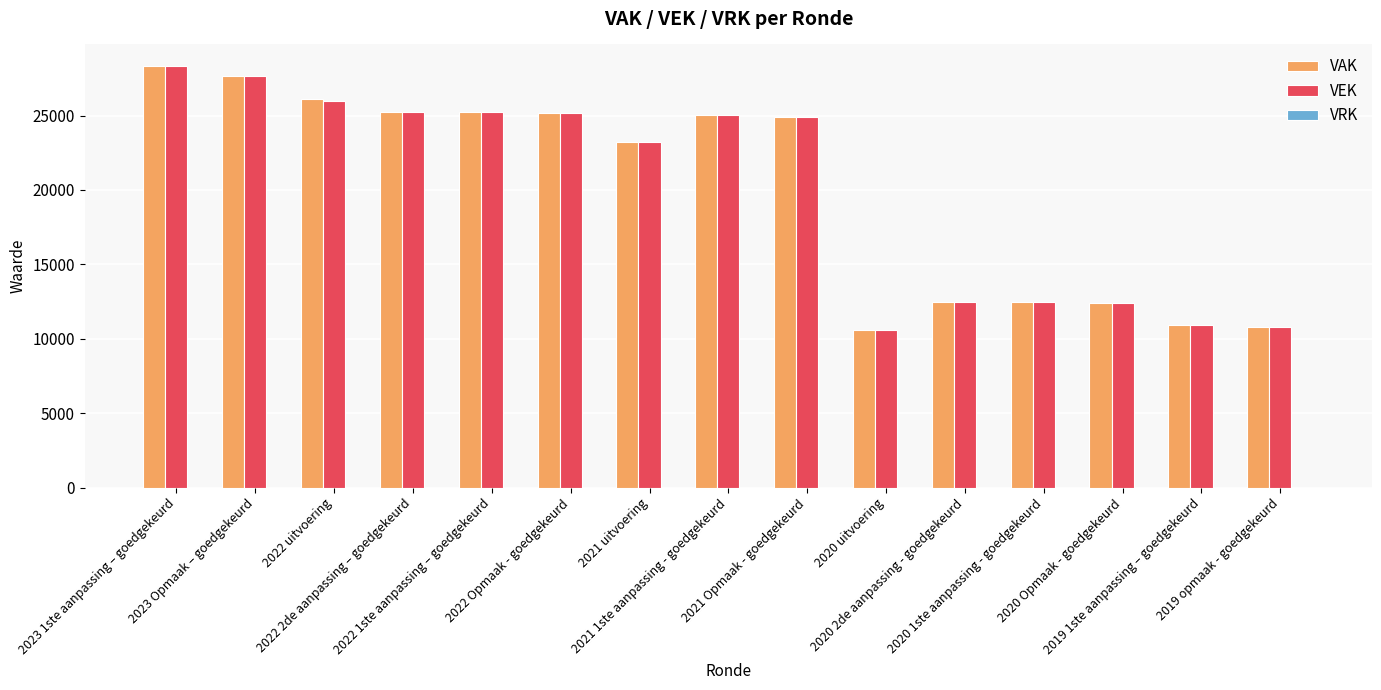

What is the difference between the maximum and minimum values in the VAK series?

17768